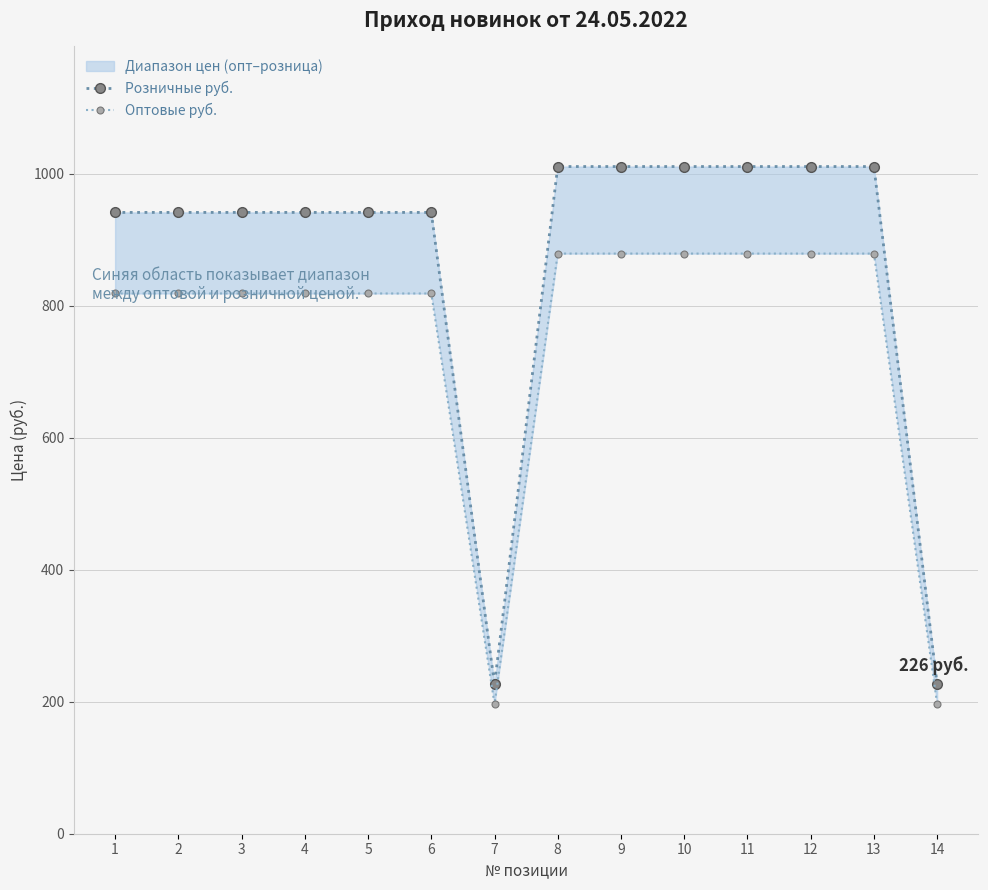

Where does the Розничные руб. series first go above 941?

1